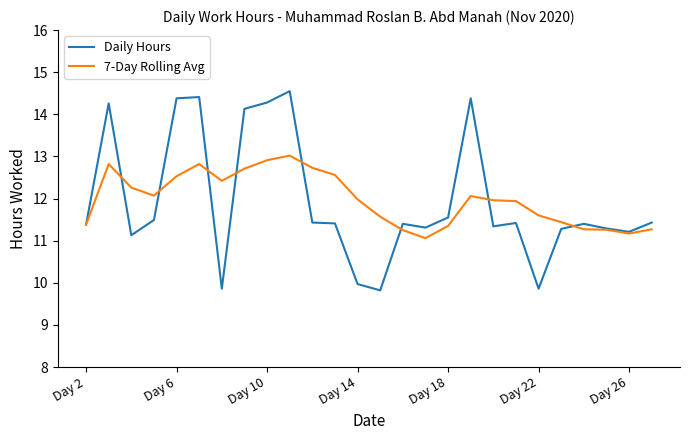

Rank the series by their maximum value, from lowest to highest.

7-Day Rolling Avg, Daily Hours